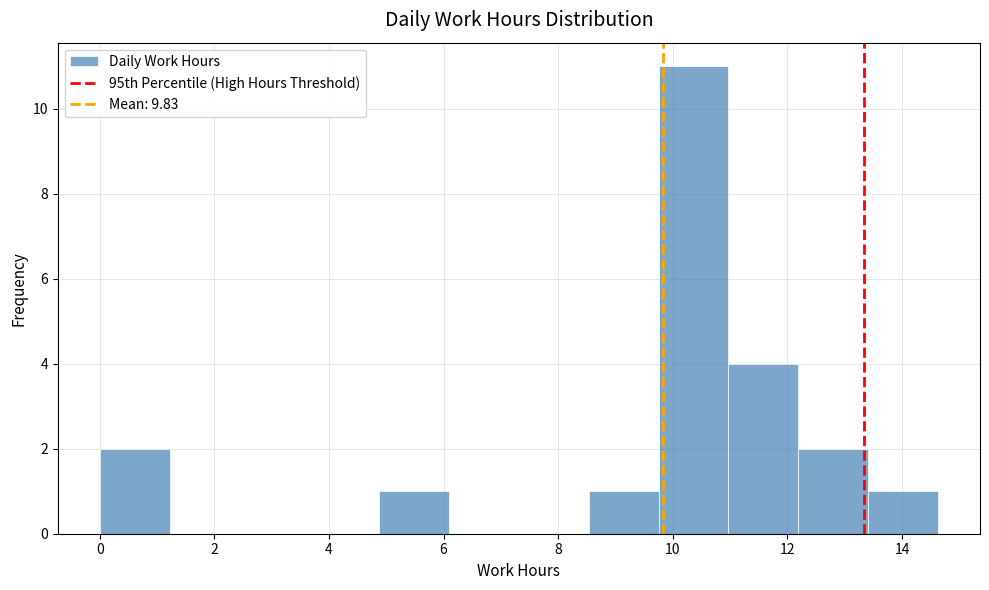

Which range on the x-axis has the tallest bar?

9.8 to 11.0